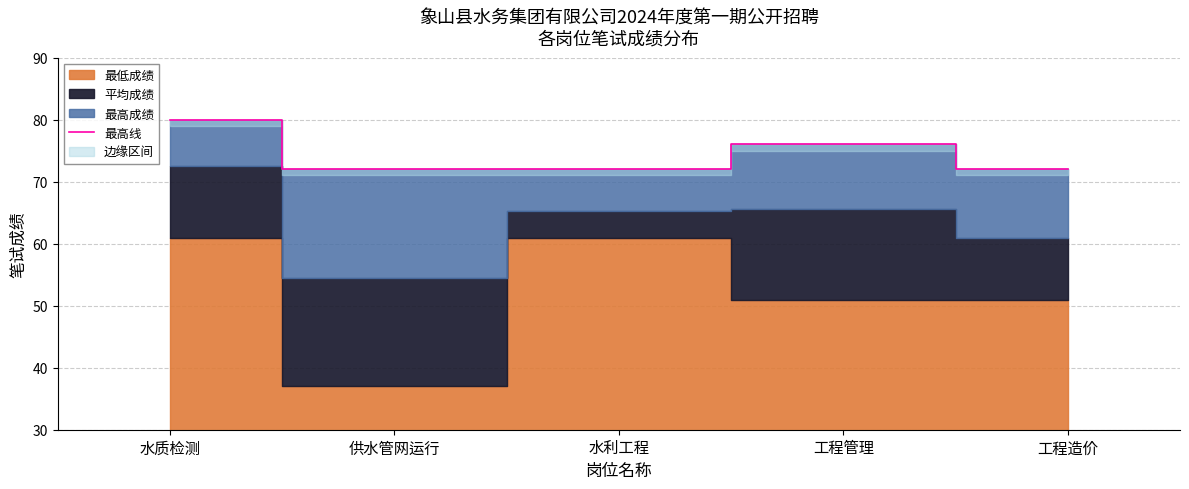

What is the maximum value shown in the chart?

80